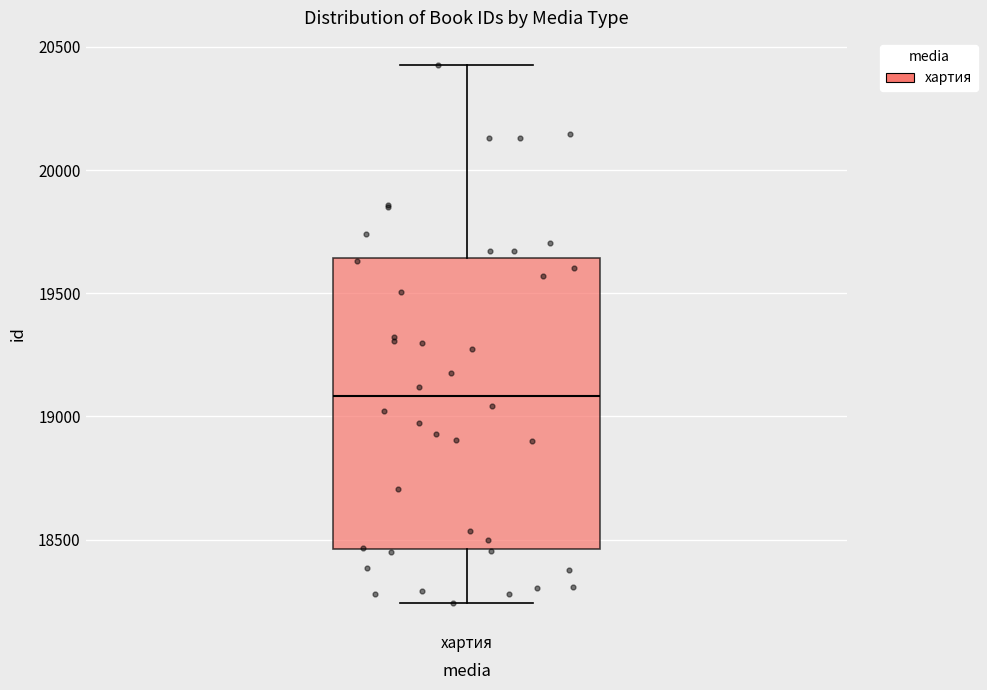

Transcribe this box plot: give where the median line is, the range the box spans, and where the two whiskers end, as read against the y-axis. The values are not printed on the chart, so give them approximately, as read against the axis.

median 19100, box 18450 to 19650, whiskers 18250 to 20450